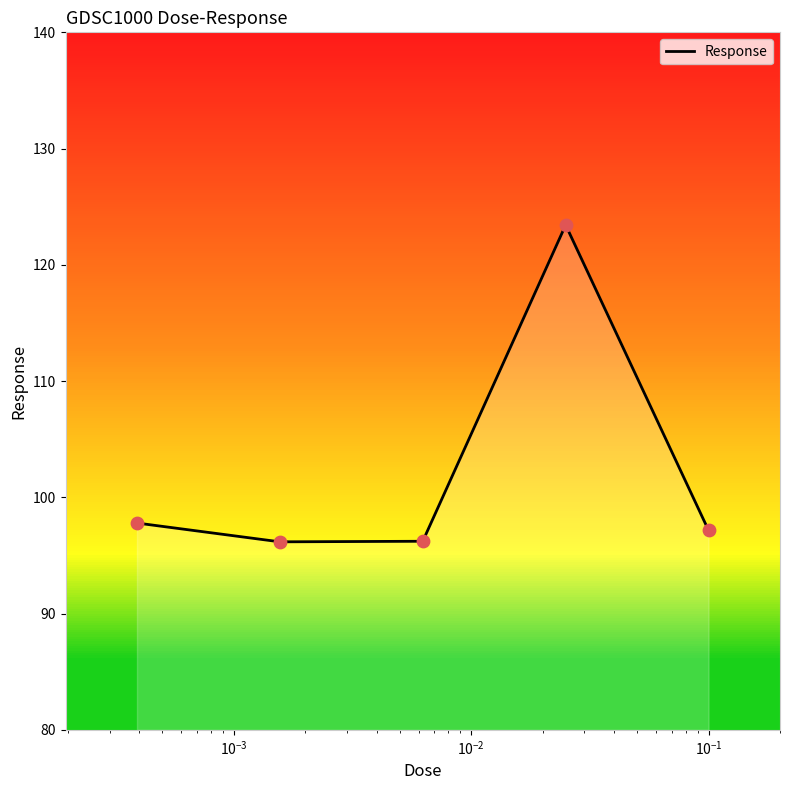

How many interior local valleys (lower than both neighbors) does the data have?

1